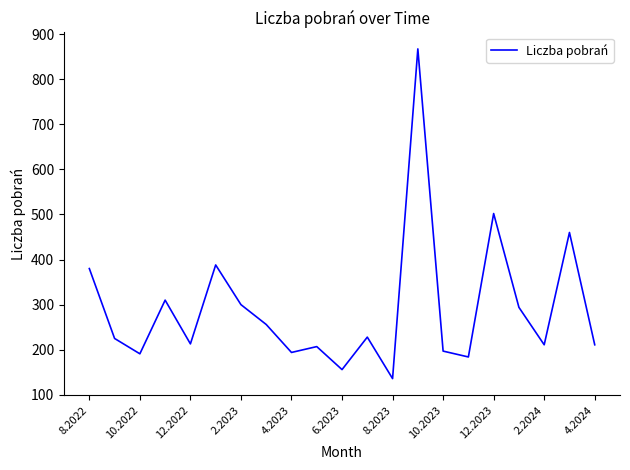

What is the minimum value shown in the chart?

136